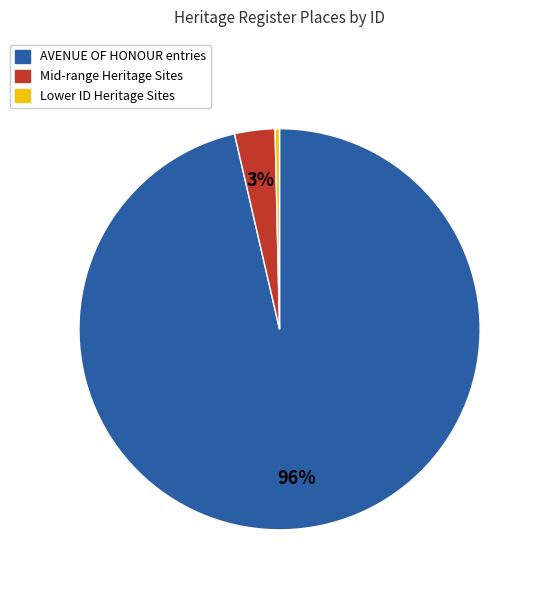

To the nearest percent, what is the average slice percentage?

33%